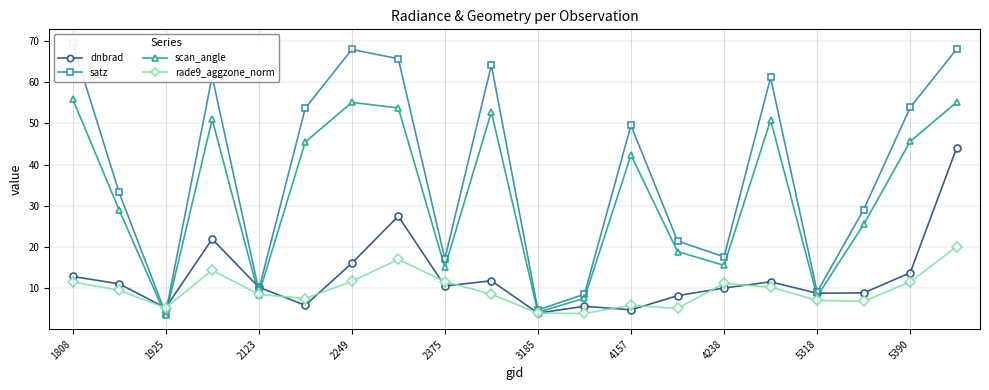

Where is the first local minimum for scan_angle?

1925